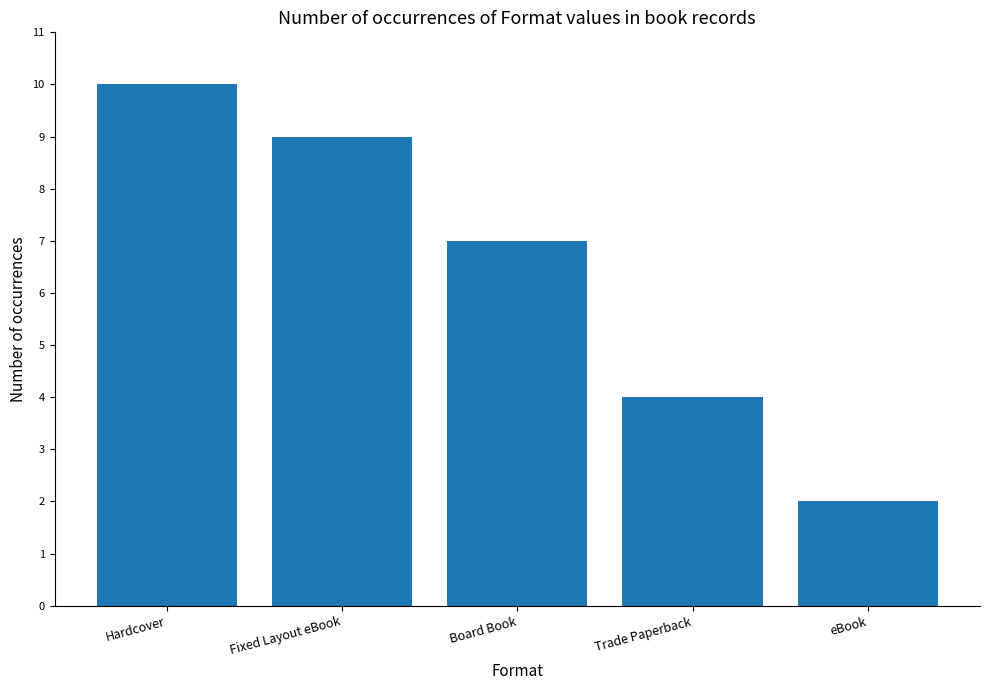

Count the values in the range 4 to 9.

3